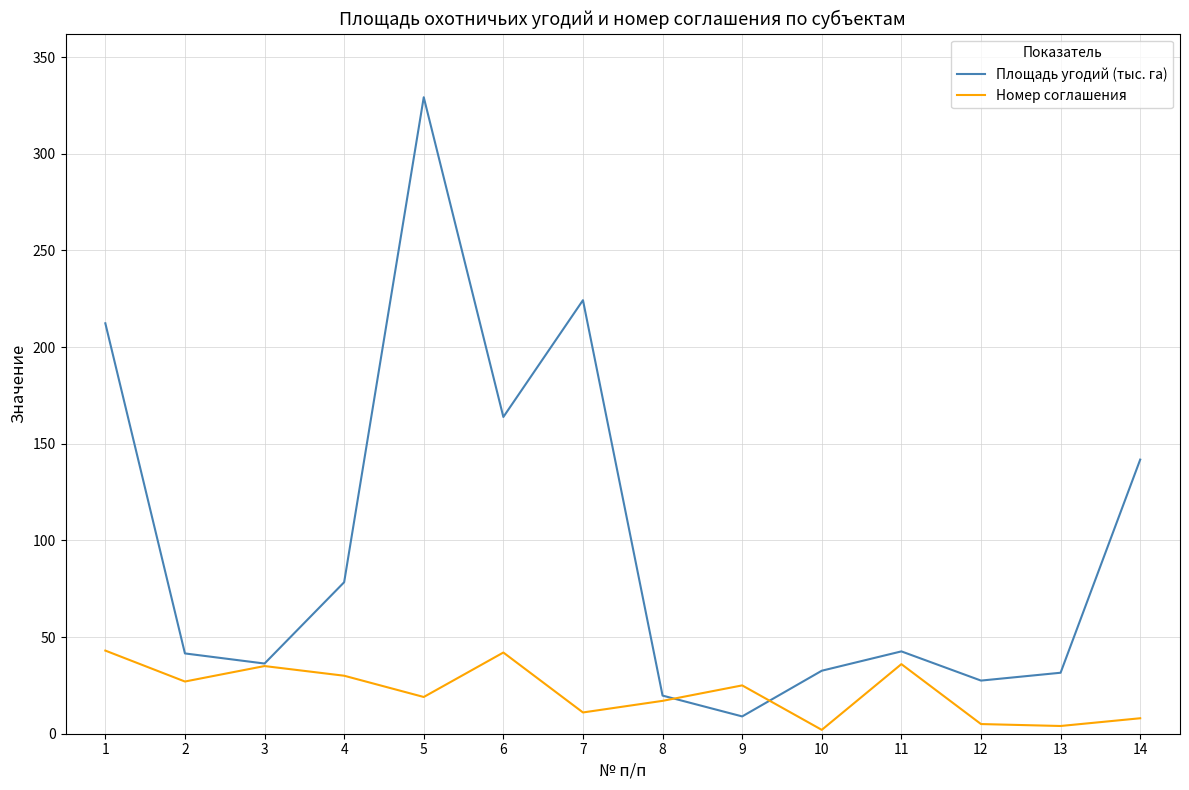

True or false: Площадь угодий (тыс. га) has more than 2 interior local peaks.

True